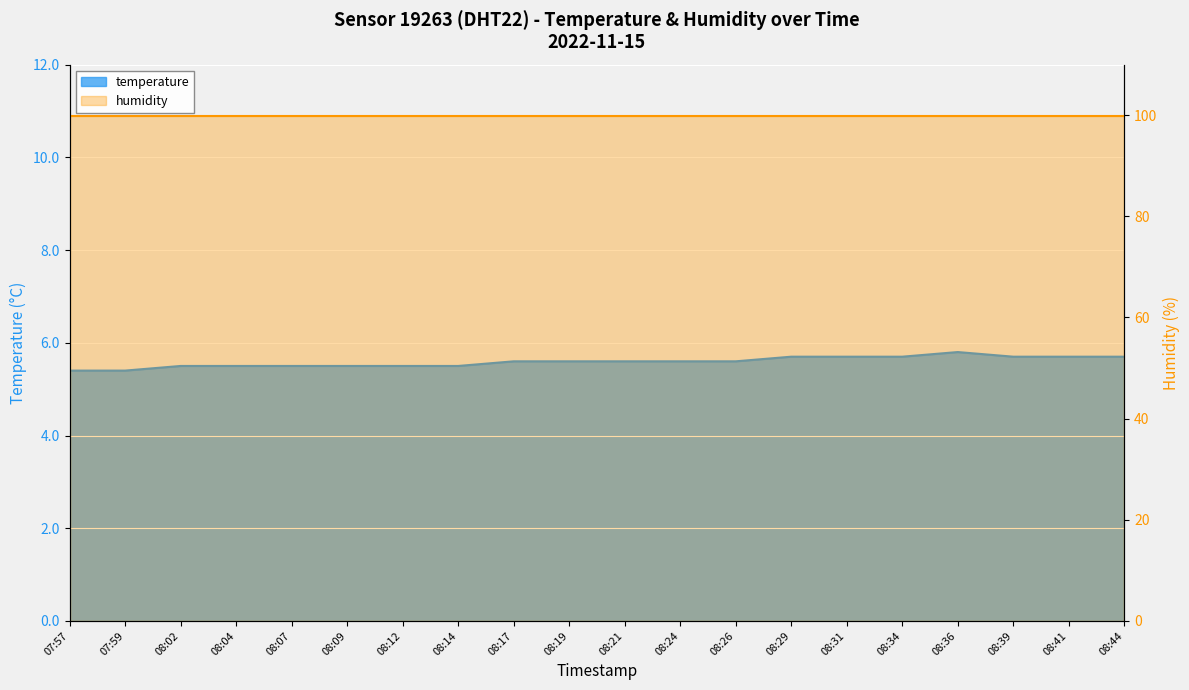

Reading left to right, what are all the values shown in this chart?

07:57=5.4	07:59=5.4	08:02=5.5	08:04=5.5	08:07=5.5	08:09=5.5	08:12=5.5	08:14=5.5	08:17=5.6	08:19=5.6	08:21=5.6	08:24=5.6	08:26=5.6	08:29=5.7	08:31=5.7	08:34=5.7	08:36=5.8	08:39=5.7	08:41=5.7	08:44=5.7